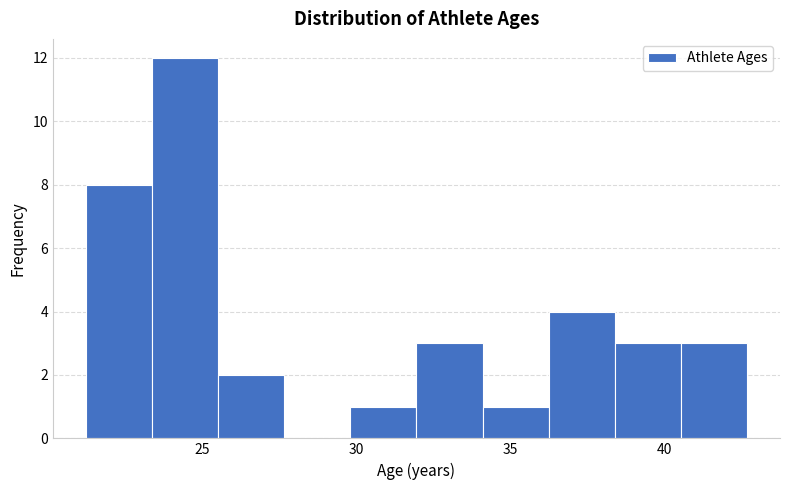

Reading left to right, transcribe this chart: for each bar, give the range it covers on the x-axis and its height. Neither the bar edges nor the heights are printed on the chart, so give them approximately, as read against the axes.

21.5 to 23.5: 8
23.5 to 25.5: 12
25.5 to 27.5: 2
27.5 to 30.0: 0
30.0 to 32.0: 1
32.0 to 34.0: 3
34.0 to 36.0: 1
36.0 to 38.5: 4
38.5 to 40.5: 3
40.5 to 42.5: 3